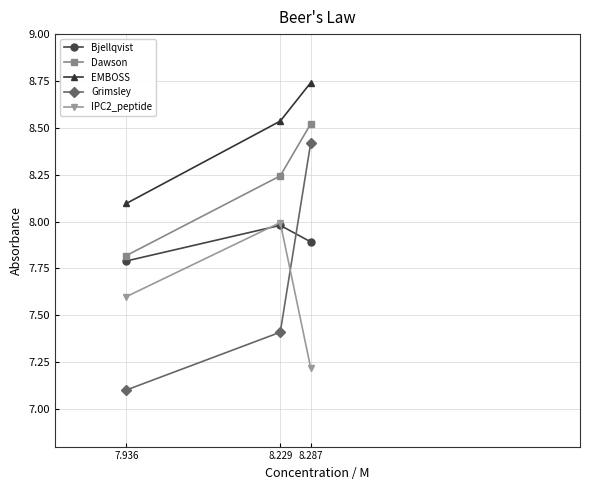

Is it true that IPC2_peptide equals 1.8 at 8.229?

False